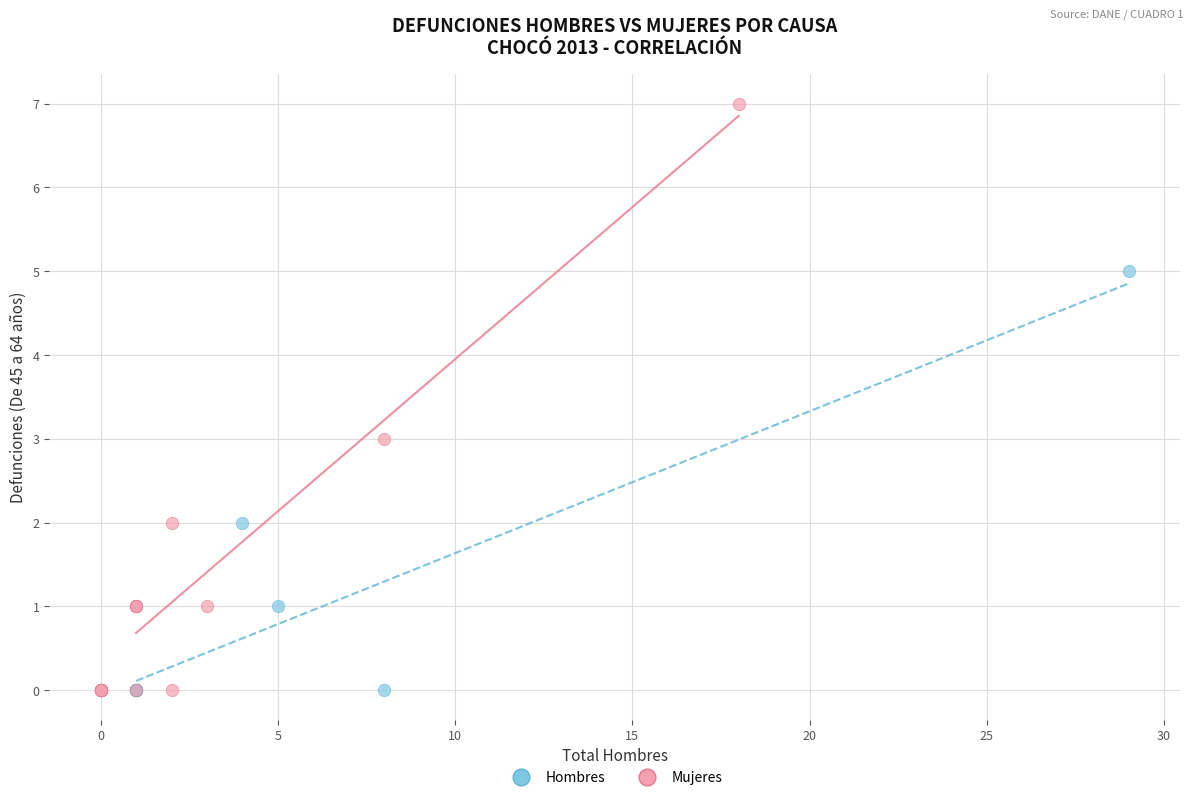

Which series has the largest Y range (max minus min)?

Mujeres